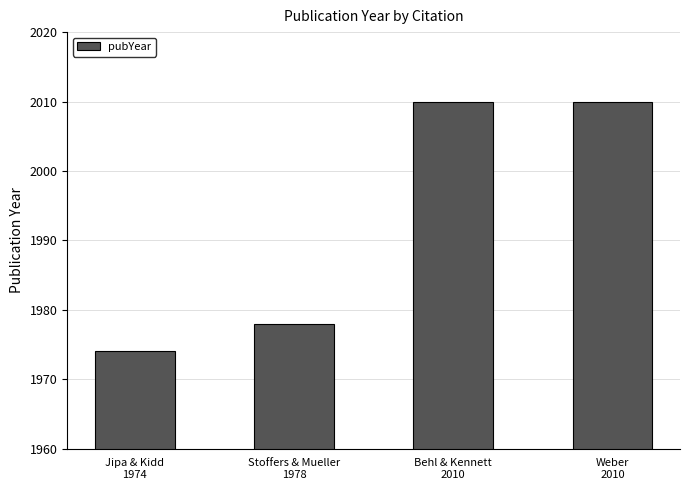

Which has a higher value, Stoffers & Mueller
1978 or Behl & Kennett
2010?

Behl & Kennett
2010